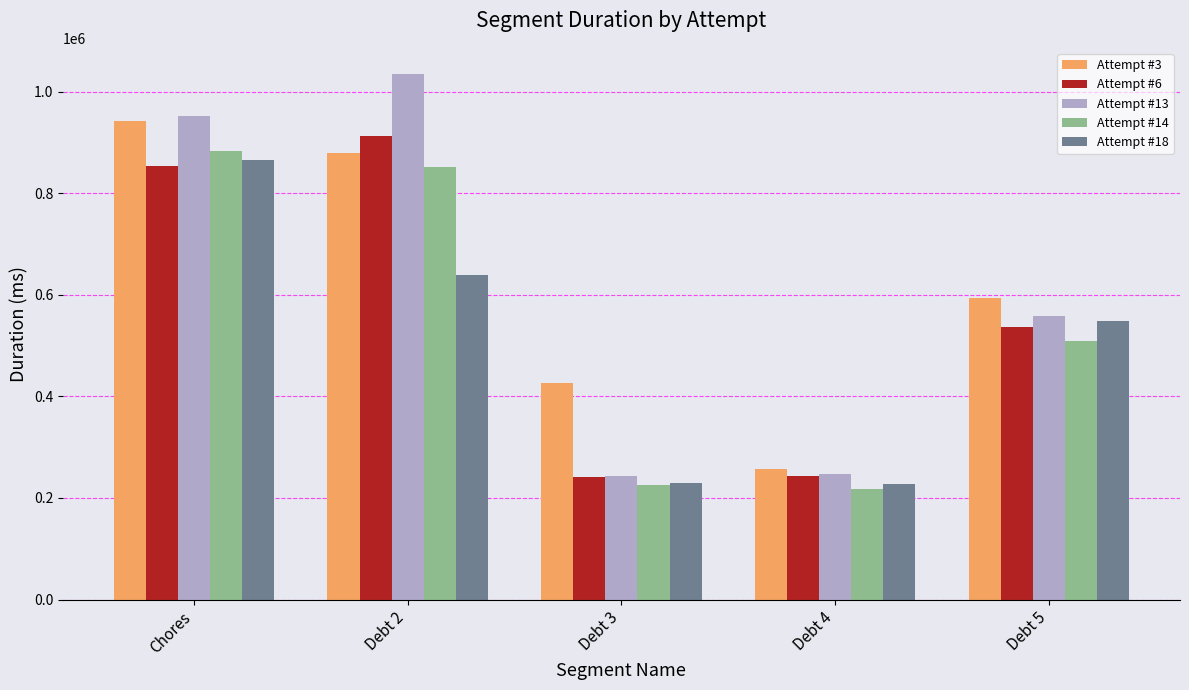

What is the difference between the maximum and second lowest values in the Attempt #6 series?

670475